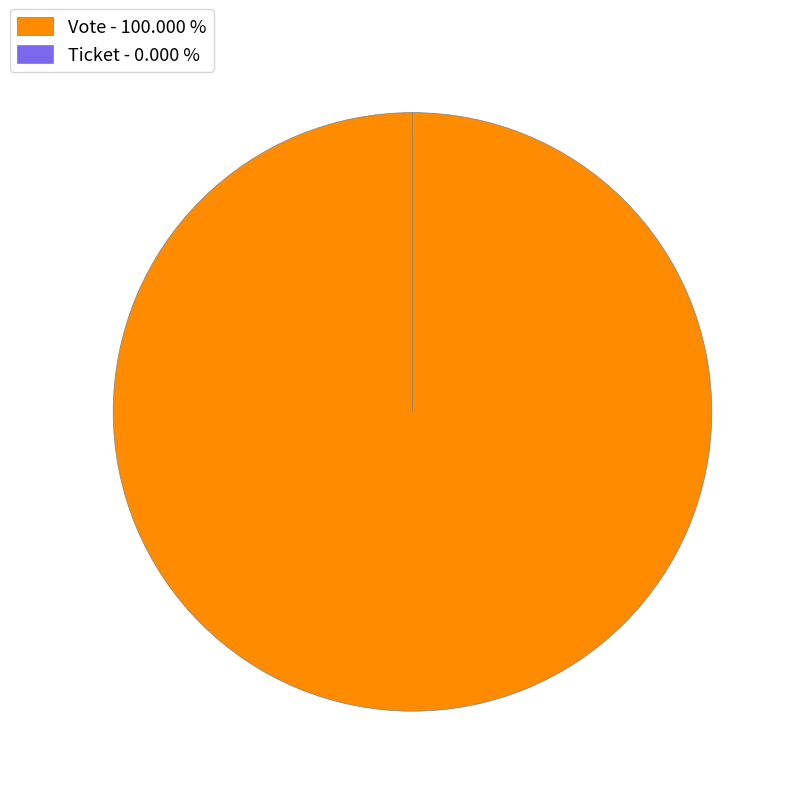

How many slices are in this pie chart?

2